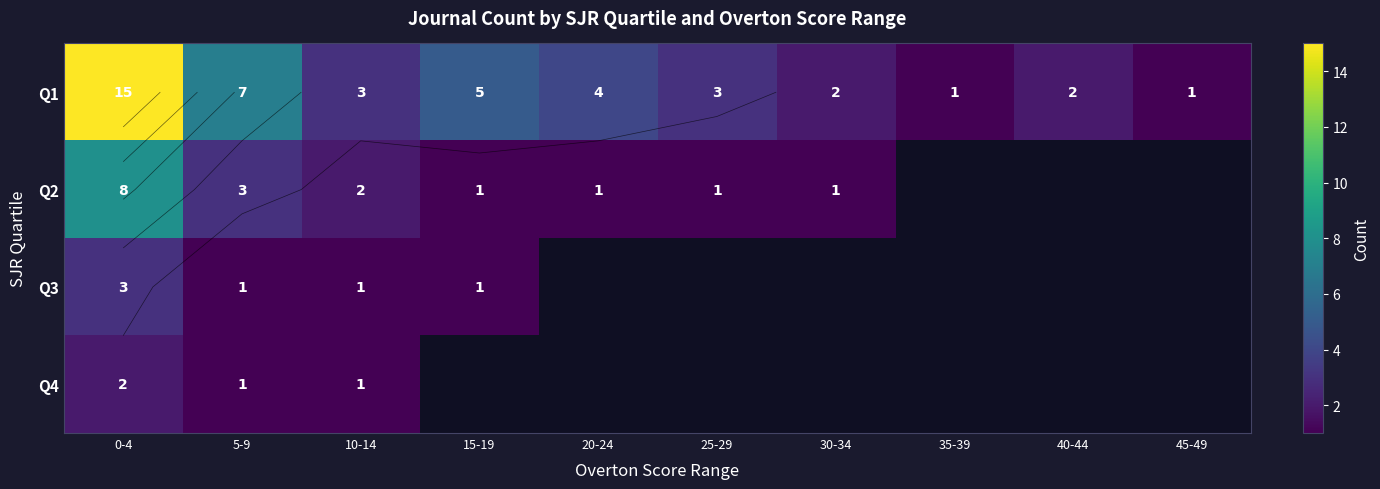

At which label is Q2 closest to 4?

5-9